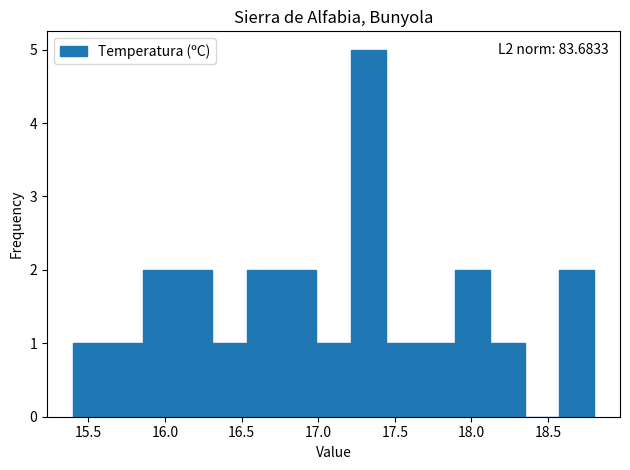

Over which range of the x-axis is the bar tallest?

17.20 to 17.45